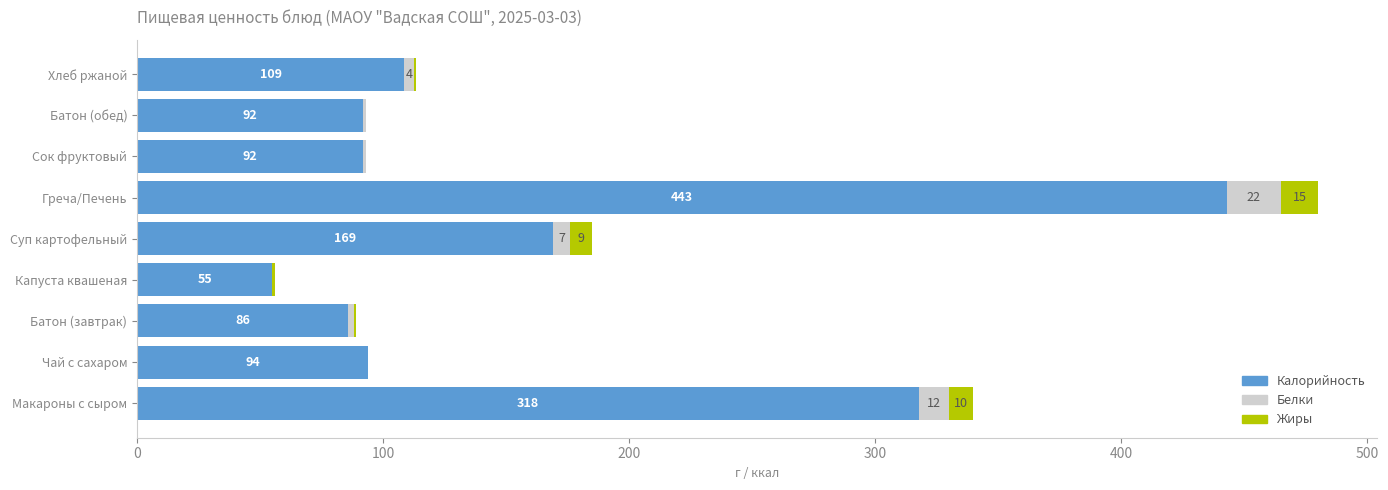

At which category is the sum across all series the highest?

Греча/Печень